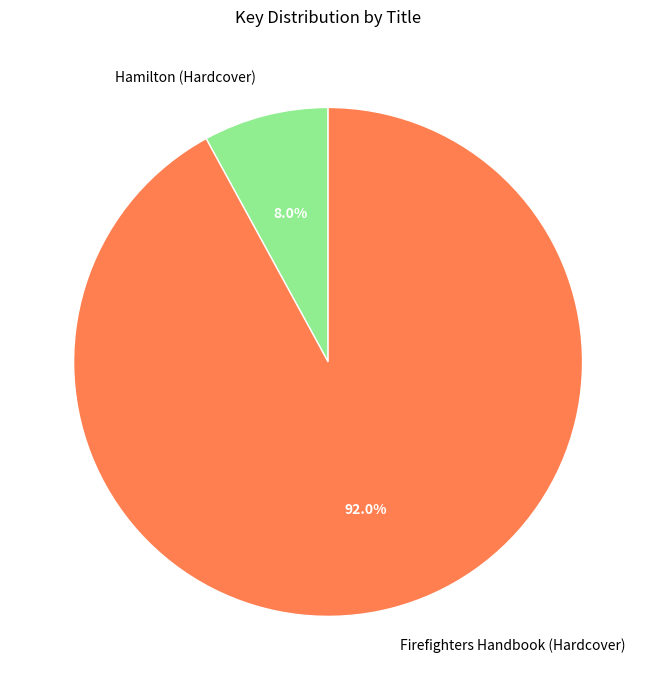

True or false: Hamilton (Hardcover) accounts for 16% of the total.

False